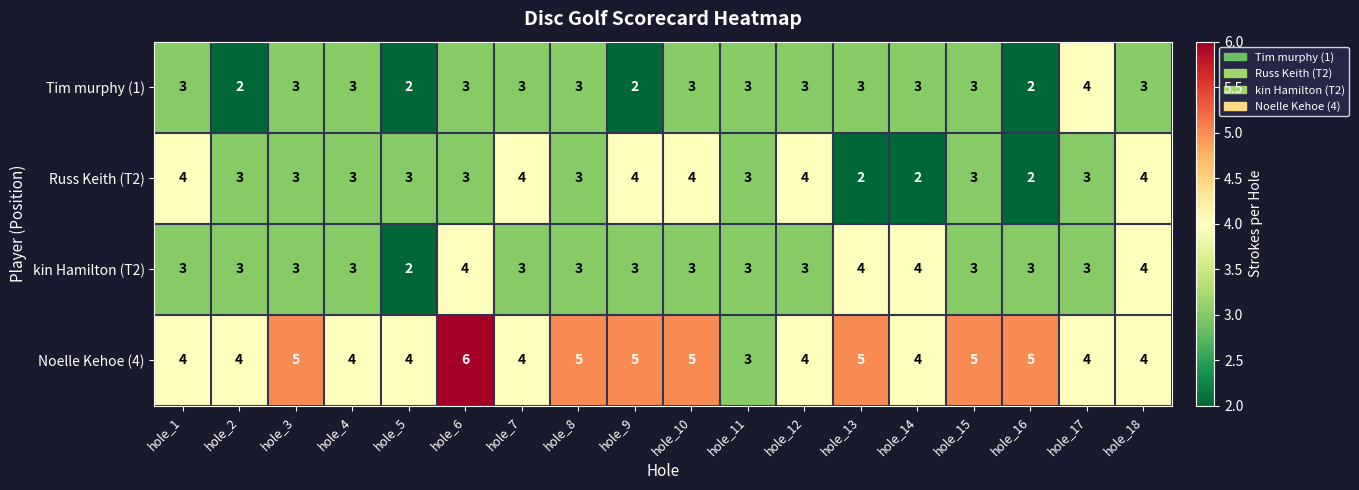

Which series has the widest spread of values?

Noelle Kehoe (4)